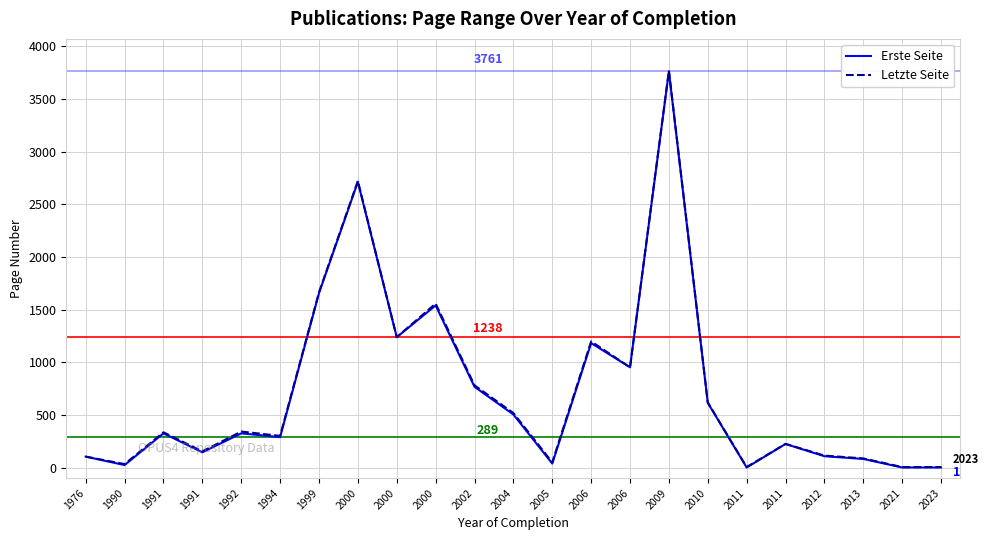

How many lines are shown in the chart?

2